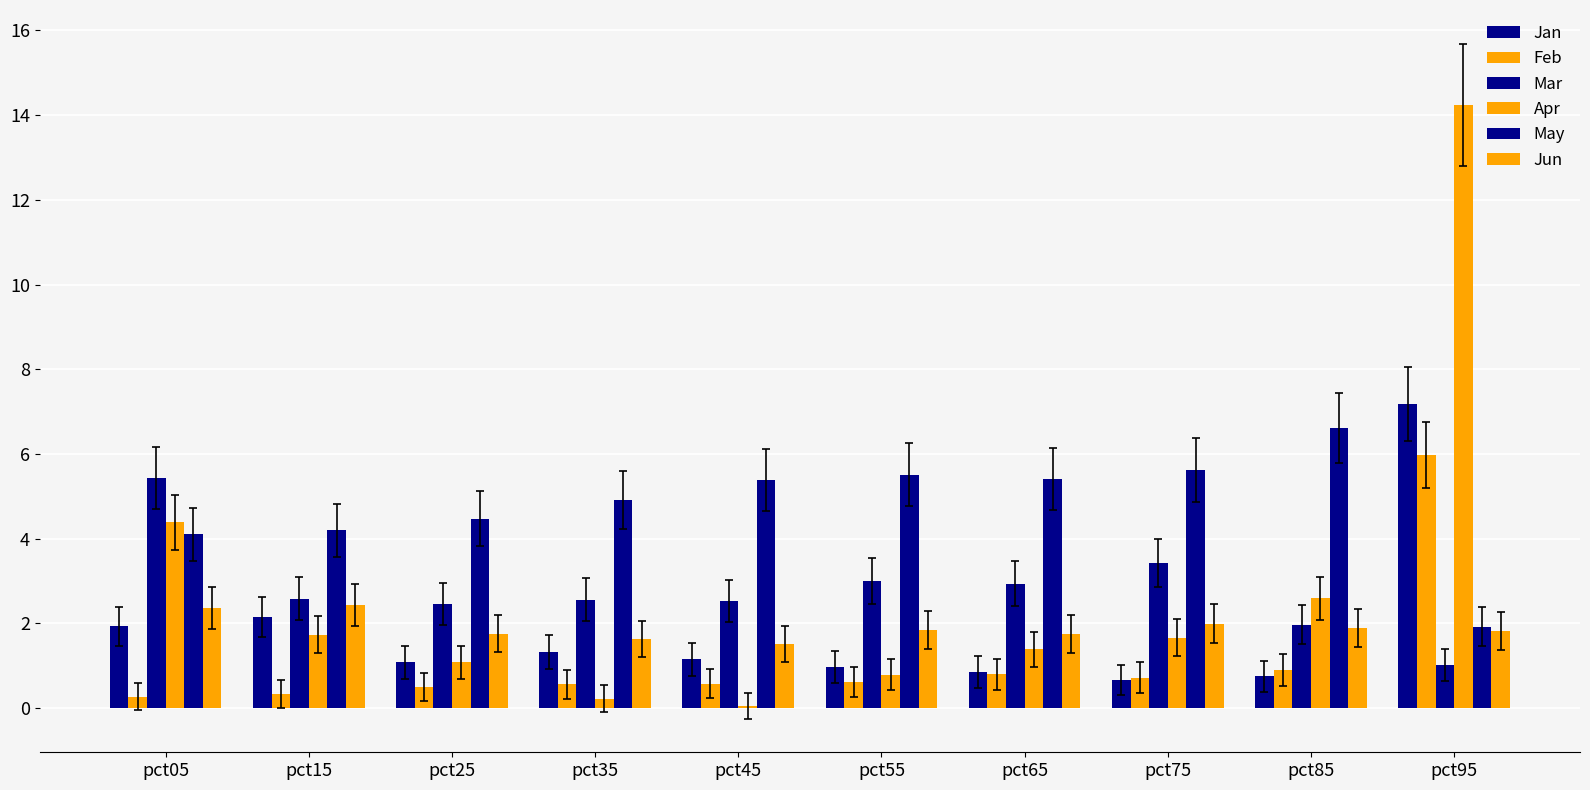

Which label corresponds to the smallest value in the chart?

pct45